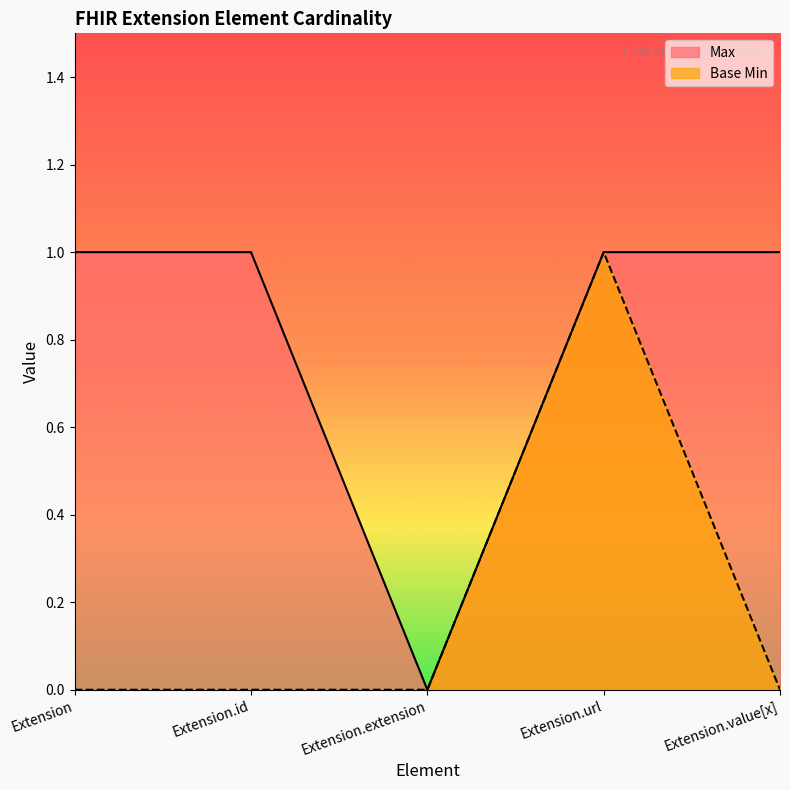

Which category has the lowest value in the Max series?

Extension.extension